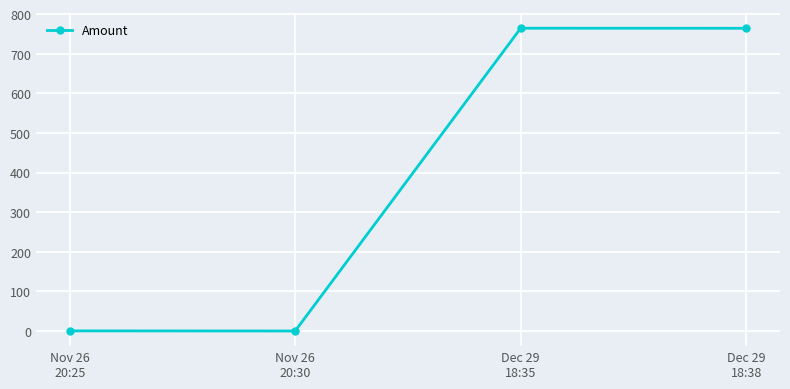

What is the value of the 4th point from the left?

764.2